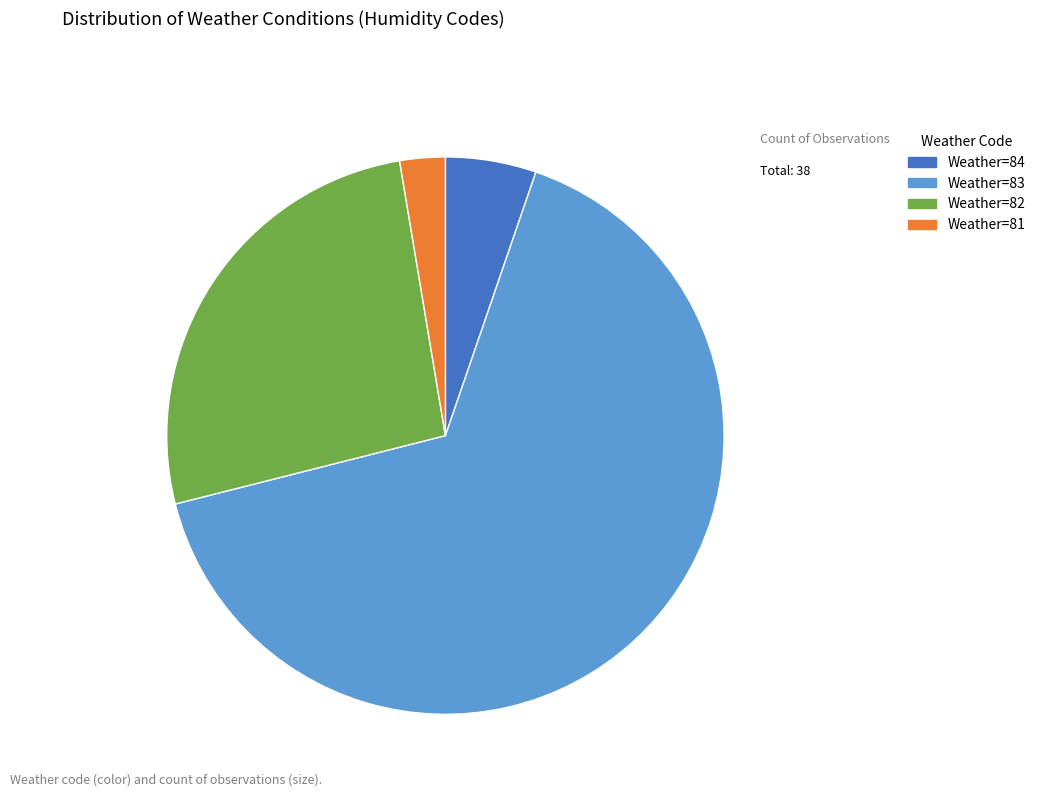

What is the largest slice in the pie chart?

Weather=83